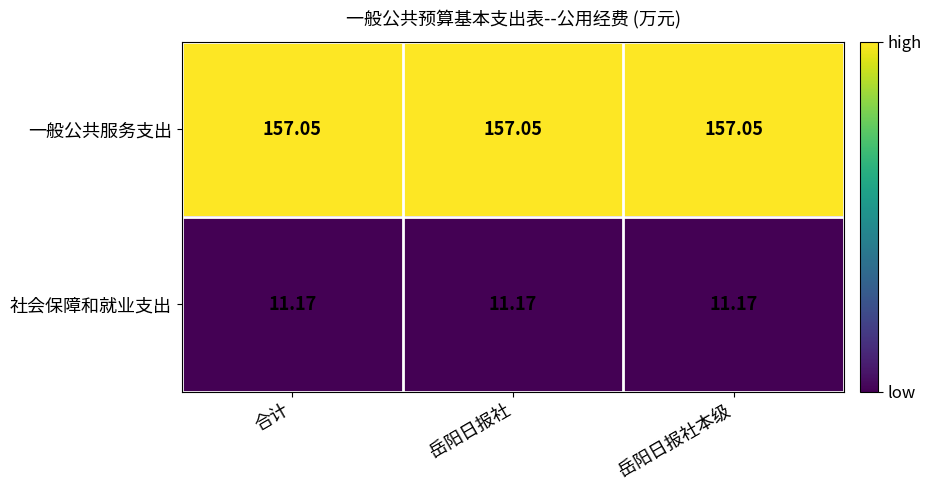

List the series in order of their peak value, lowest first.

社会保障和就业支出, 一般公共服务支出